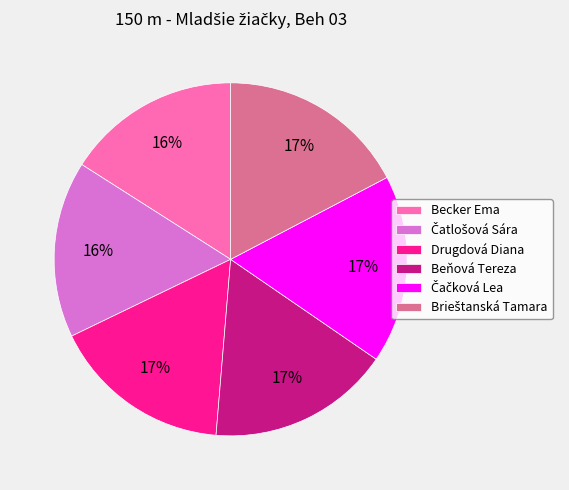

To the nearest percent, what is the difference between the largest and smallest slice percentages?

1%